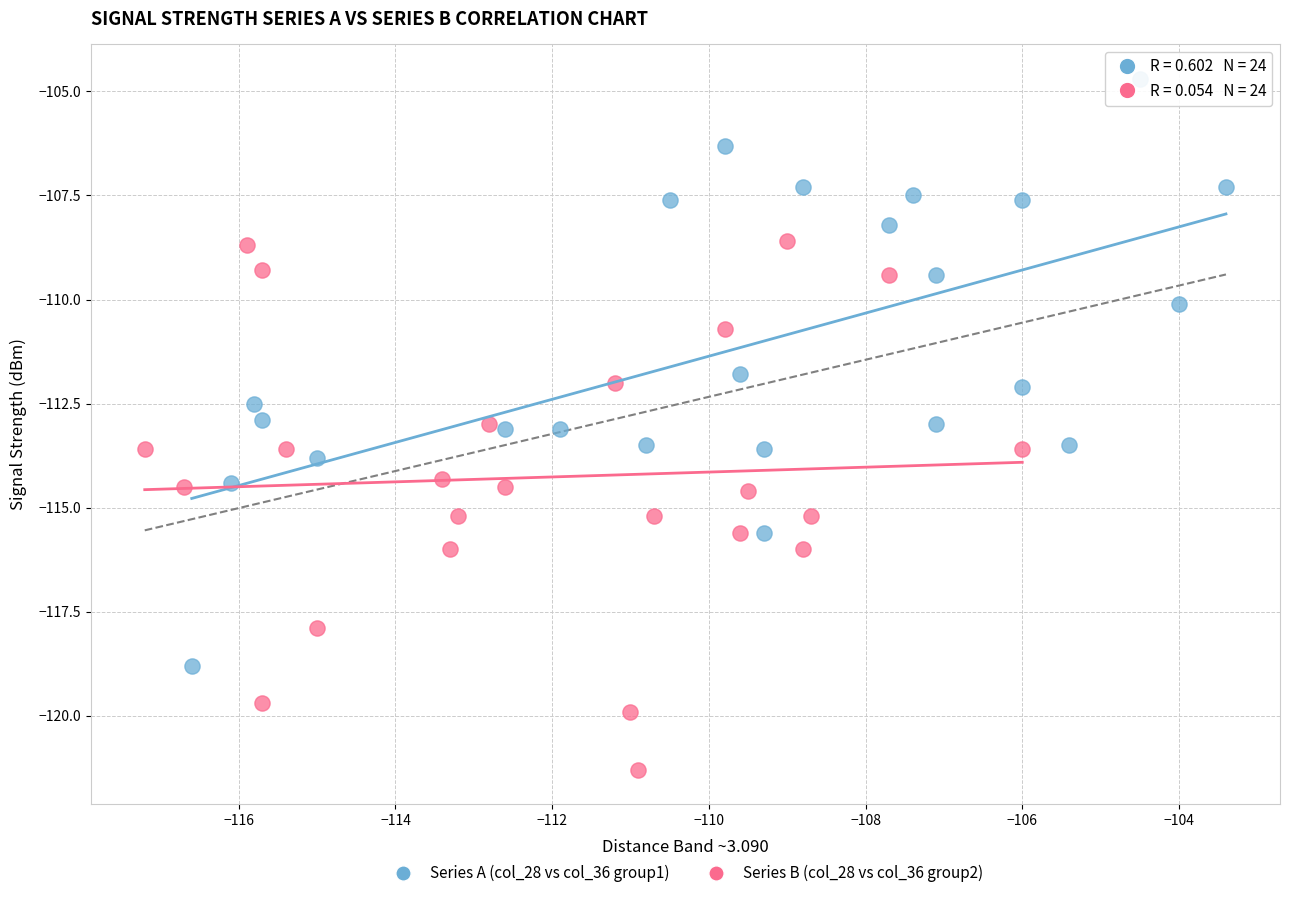

Which series reaches the minimum Y coordinate?

Series B (col_28 vs col_36 group2)